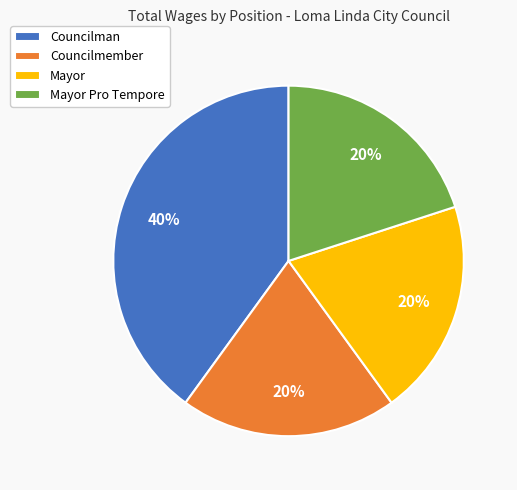

True or false: Mayor Pro Tempore accounts for 20% of the total.

True